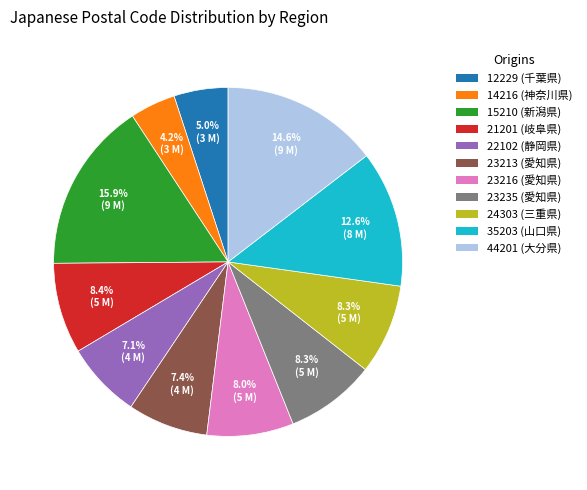

What is the ratio of the value at 24303 (三重県) to the value at 23216 (愛知県)?

1.0